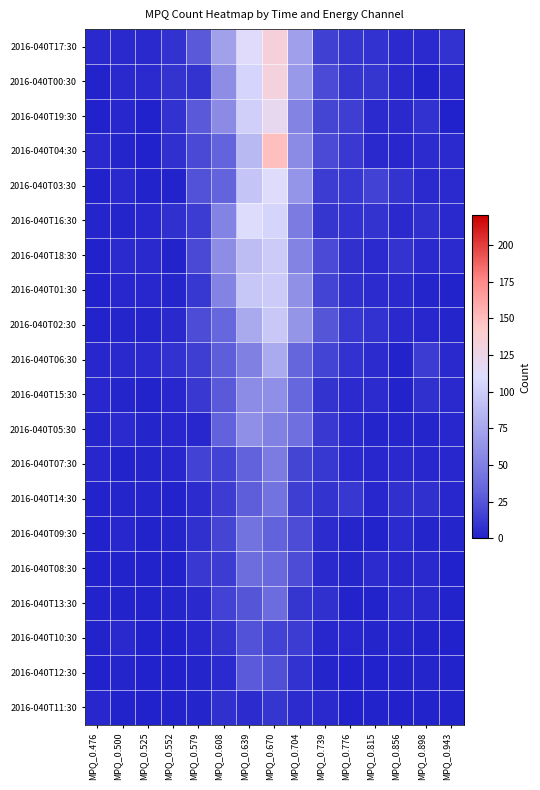

Which series has the largest range (max minus min)?

2016-040T04:30